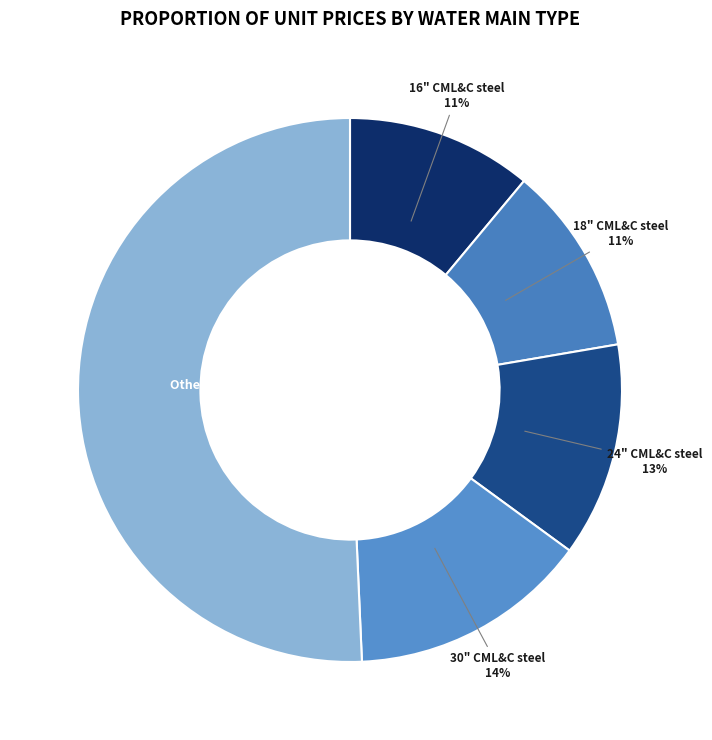

Between Other water mains and 16" CML&C steel, which is larger?

Other water mains